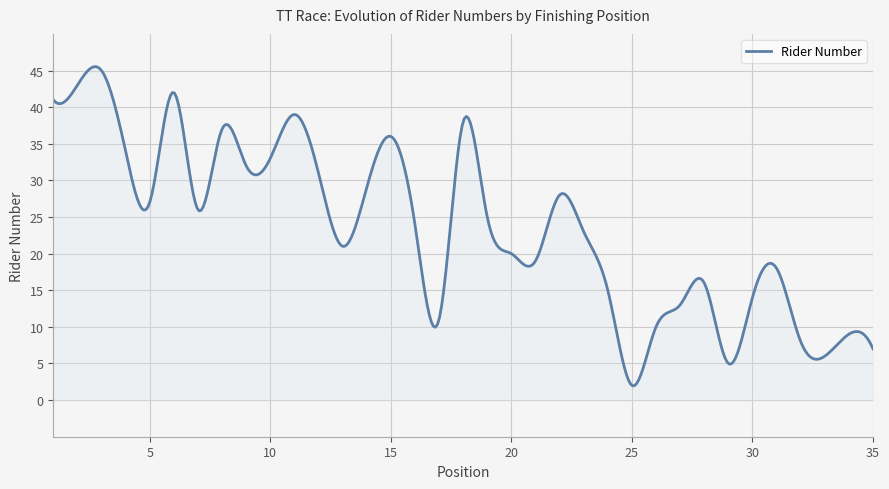

What is the minimum value shown in the chart?

1.9